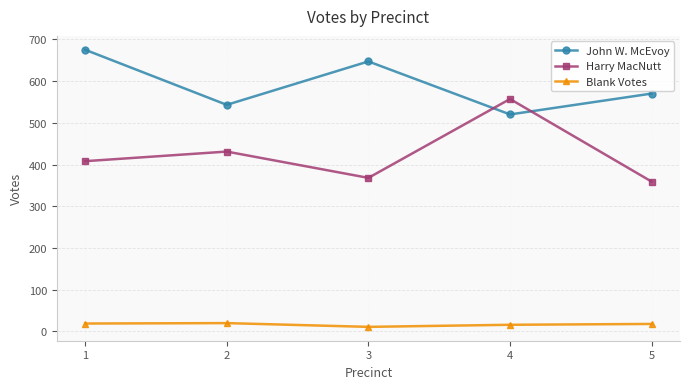

What is the sum of the Blank Votes values at 2 and 1?

39